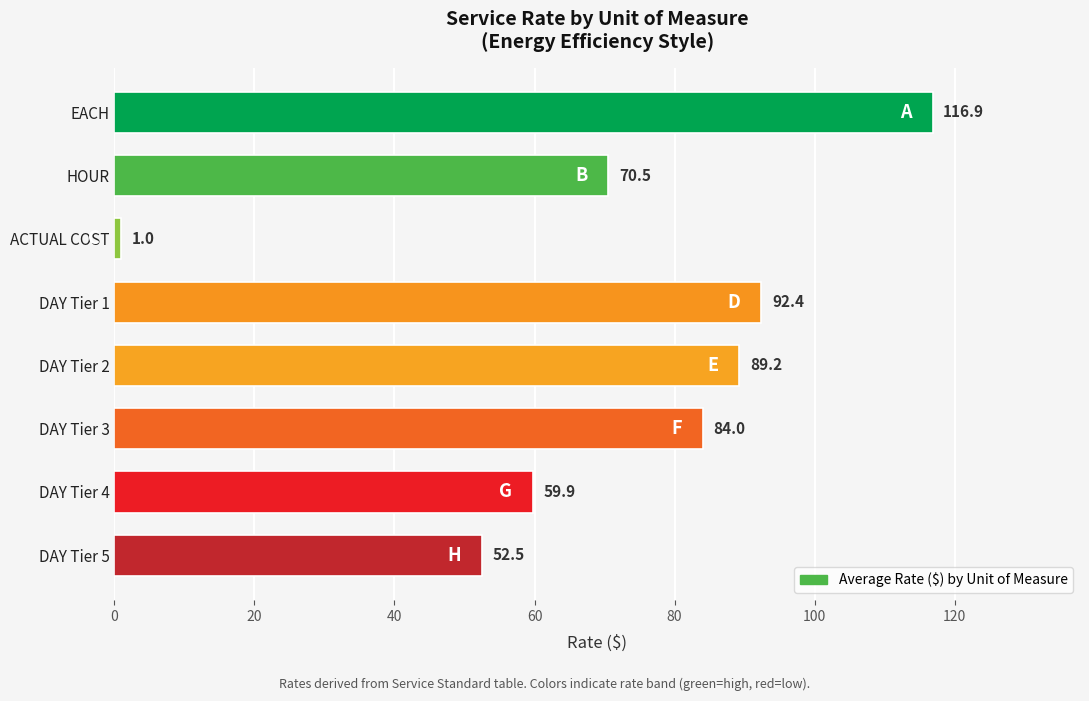

What is the sum of all values?

566.4